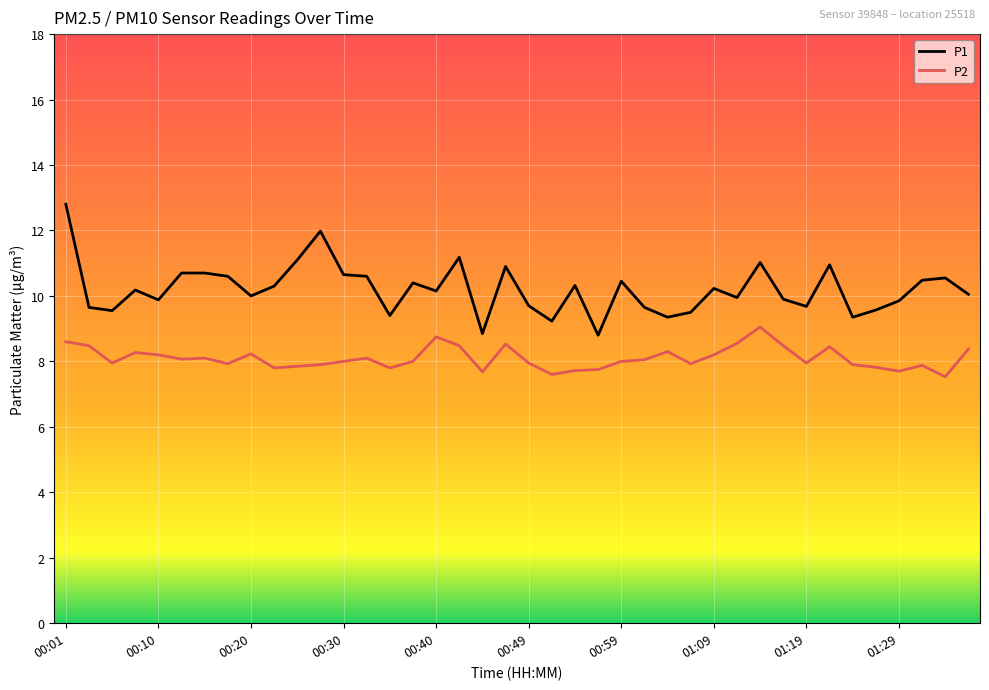

What is the greatest value displayed?

12.8